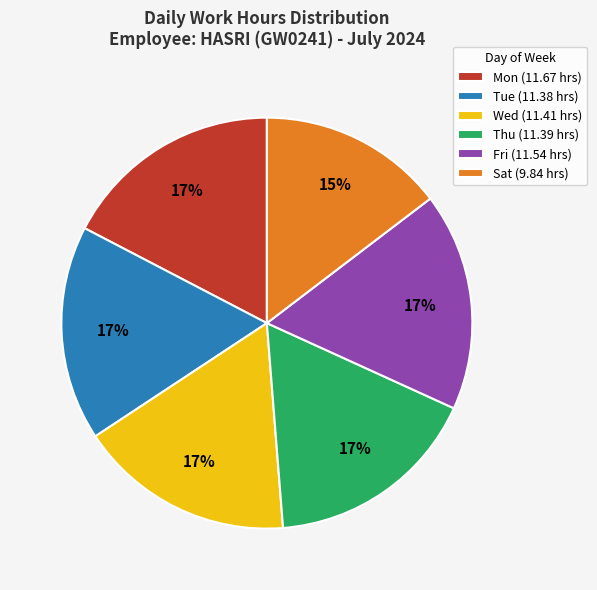

Is there a majority slice in this chart?

No